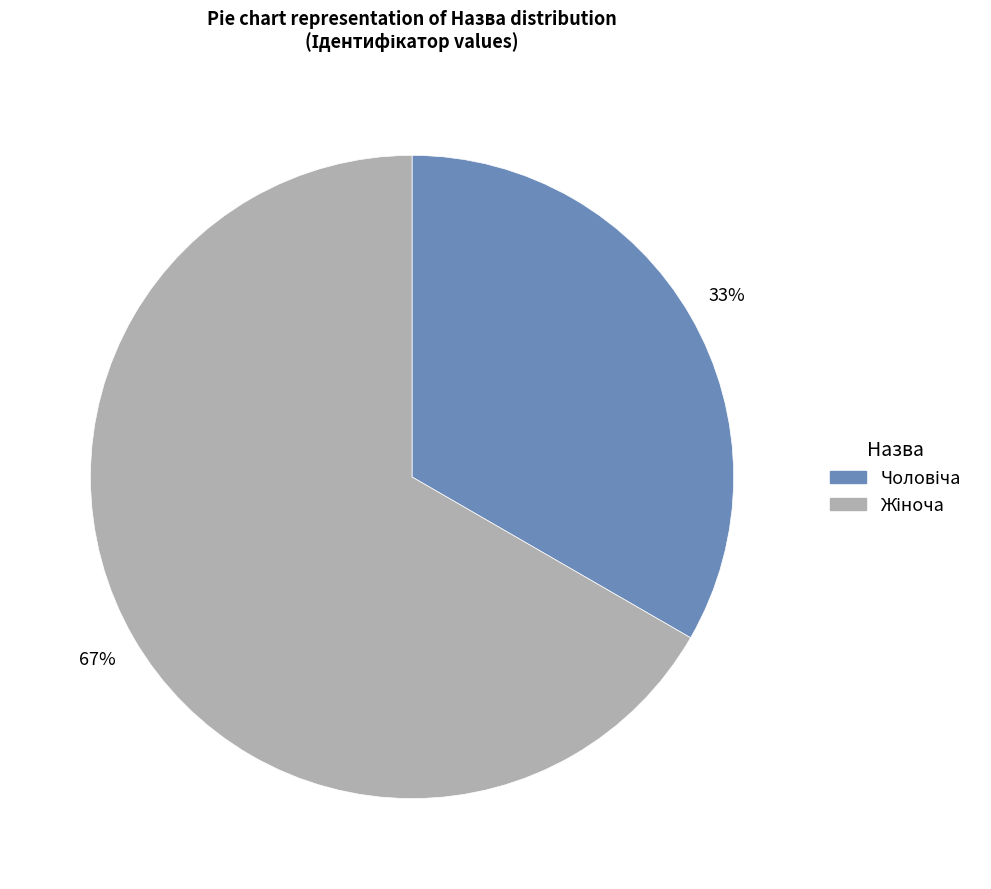

Does any single category account for the majority?

Yes